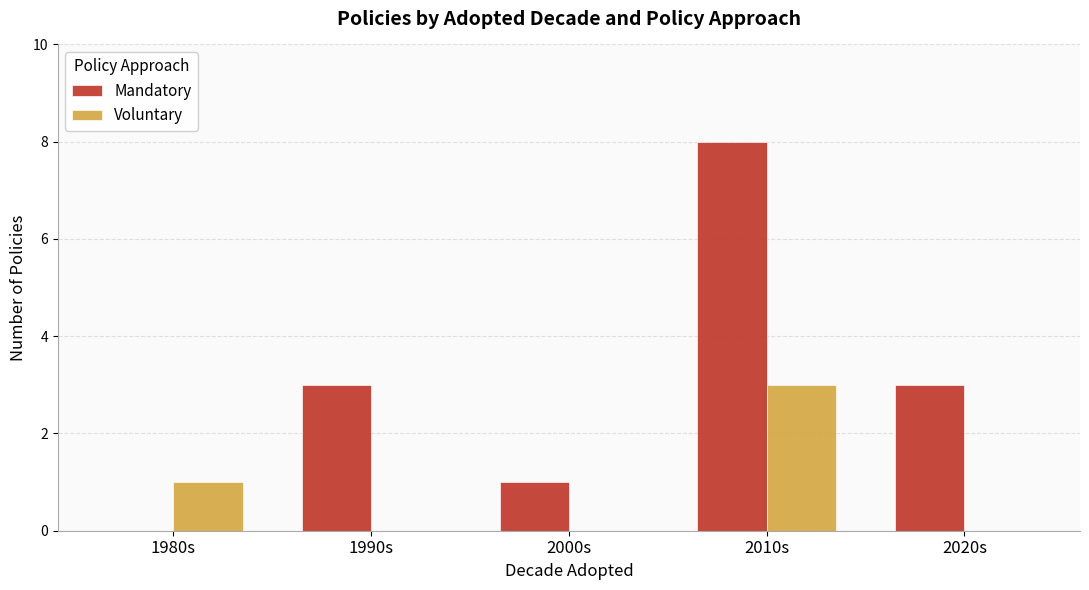

Is the value of Mandatory at 2010s greater than the value of Voluntary at 2000s?

Yes